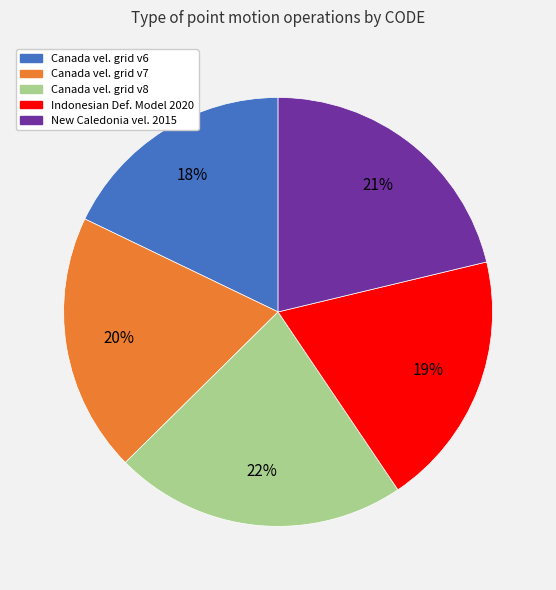

Does any single category account for the majority?

No